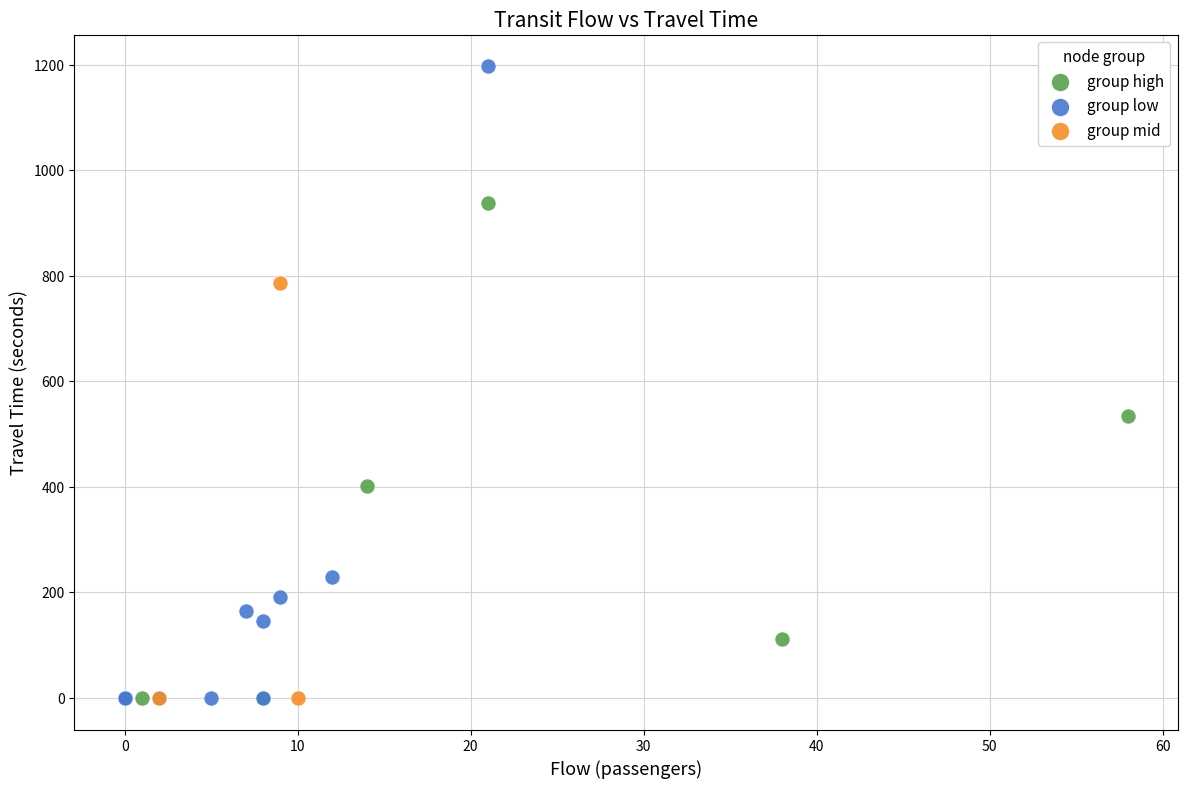

Which series has the widest spread of Y values?

group low